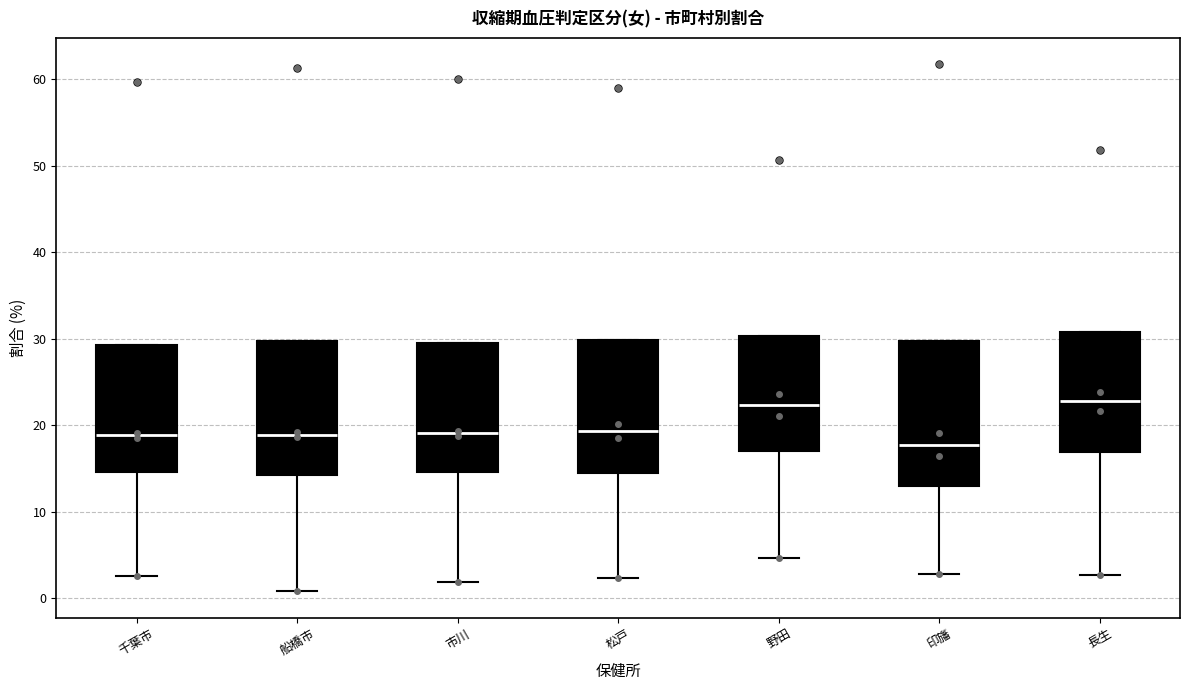

Where is the upper edge of the box for 松戸 on the y-axis? The values are not printed on the chart, so give them approximately, as read against the axis.

30